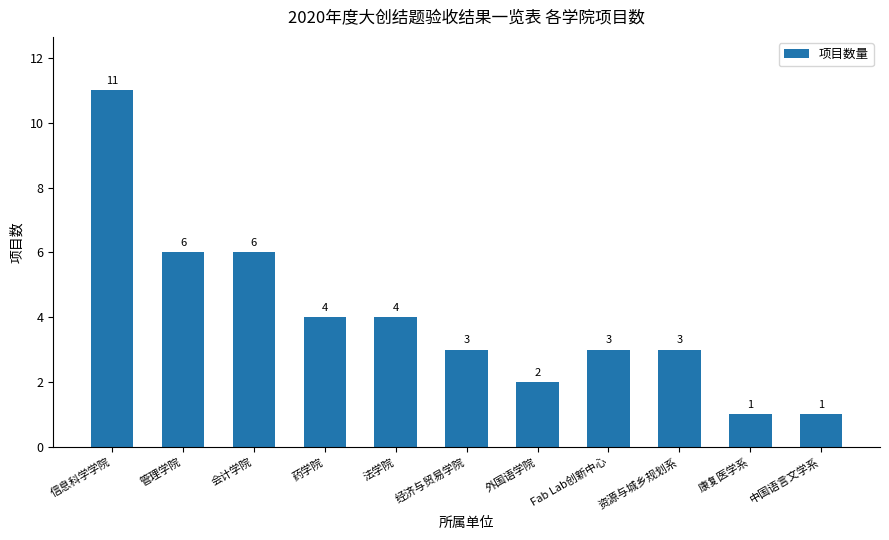

What is the approximate value at 法学院, to the nearest 5?

5